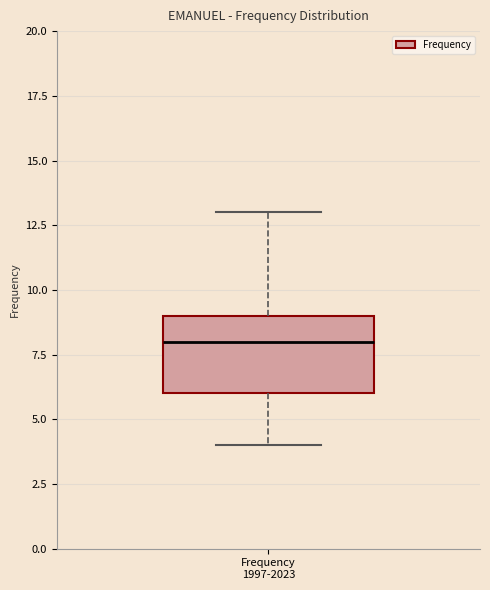

Where is the upper edge of the box for Frequency 1997-2023 on the y-axis? The values are not printed on the chart, so give them approximately, as read against the axis.

9